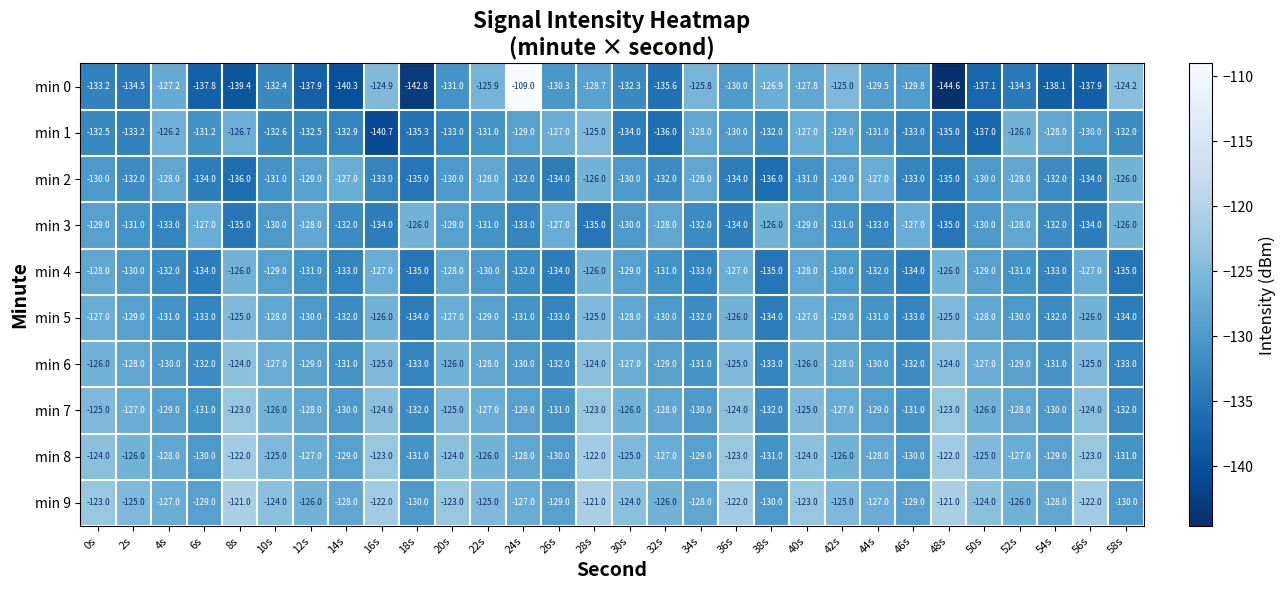

What is the sum of all min 9 values?

-3765.0